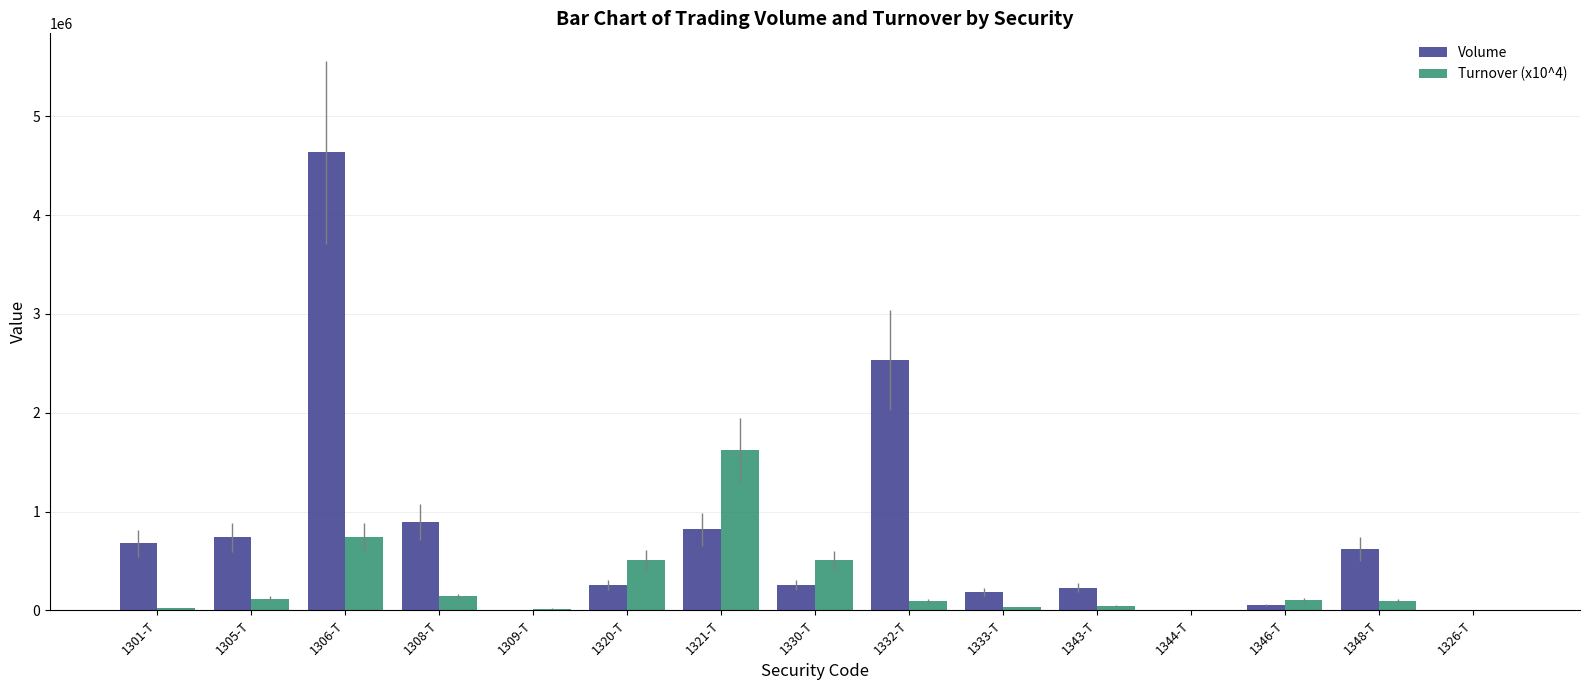

Is the value of Volume at 1305-T greater than the value of Turnover (x10^4) at 1308-T?

Yes